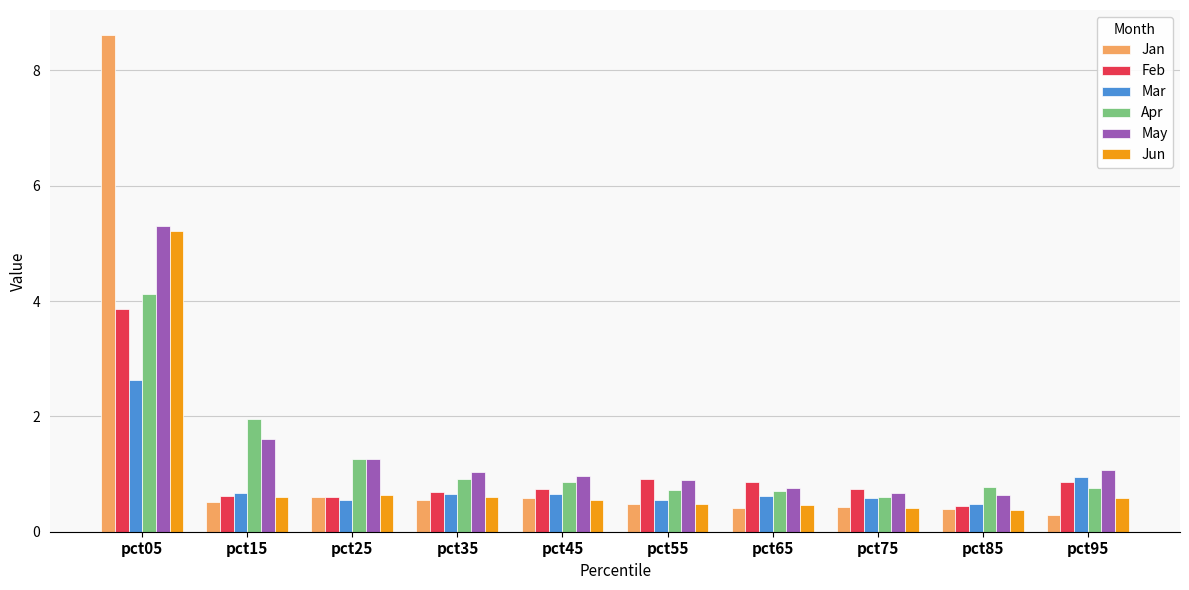

What is the difference between the highest and lowest values at pct45?

0.4